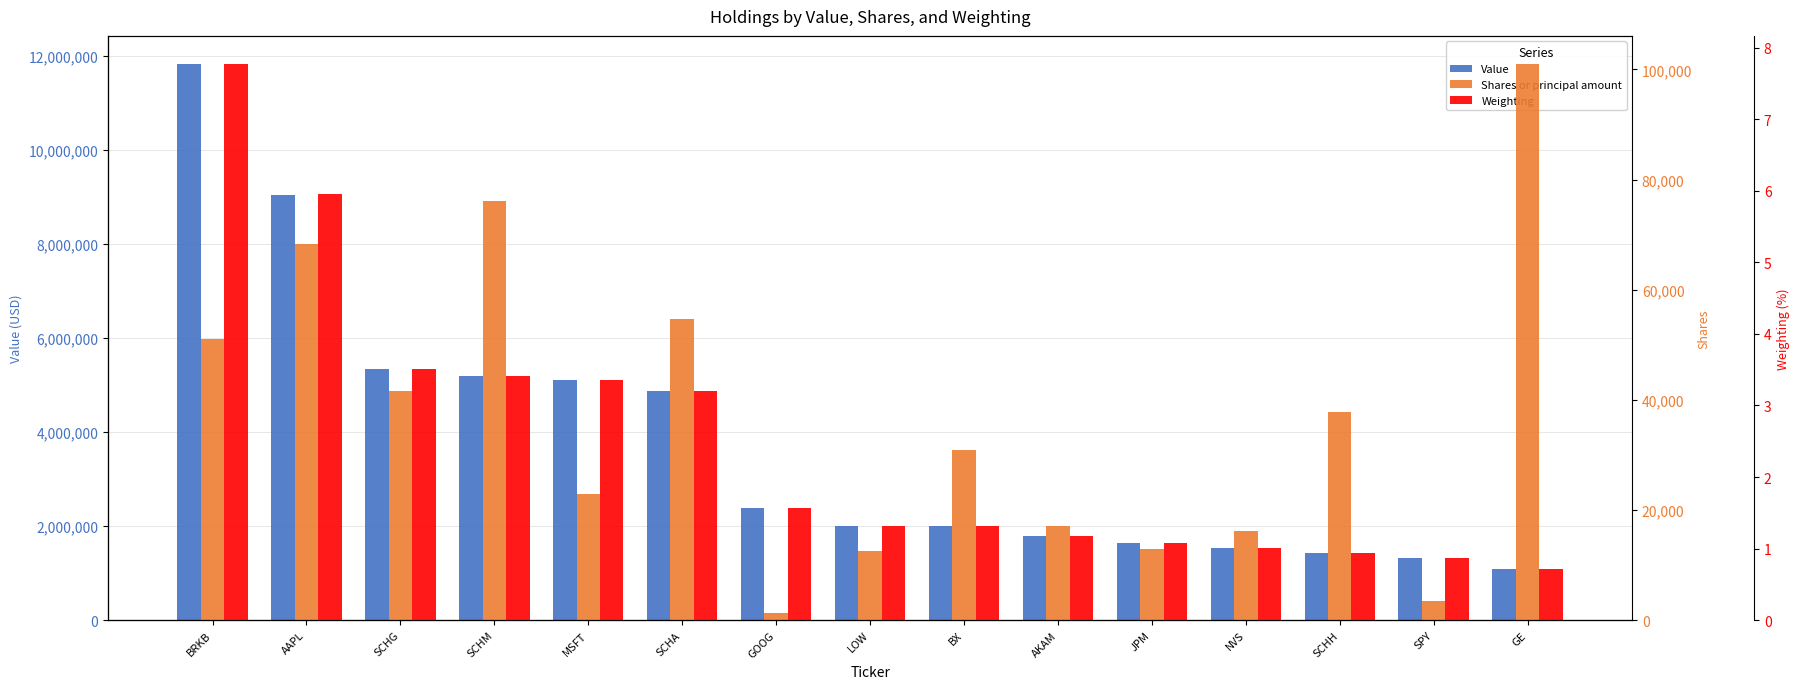

What value does the Weighting series have at AKAM?

1.2